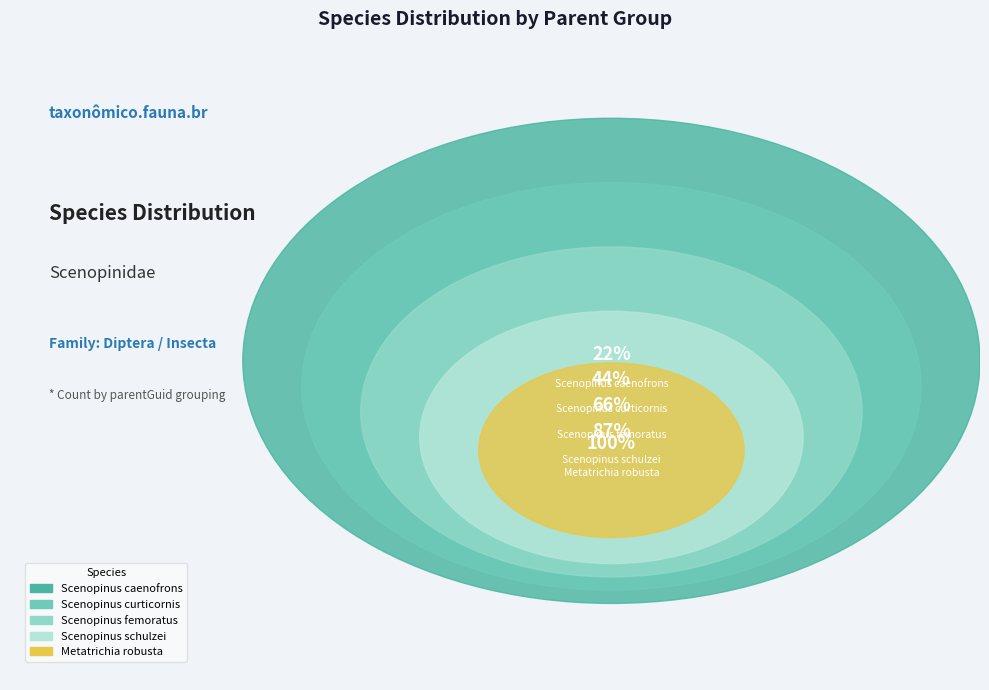

What portion of the pie excludes Scenopinus schulzei?

78.2%